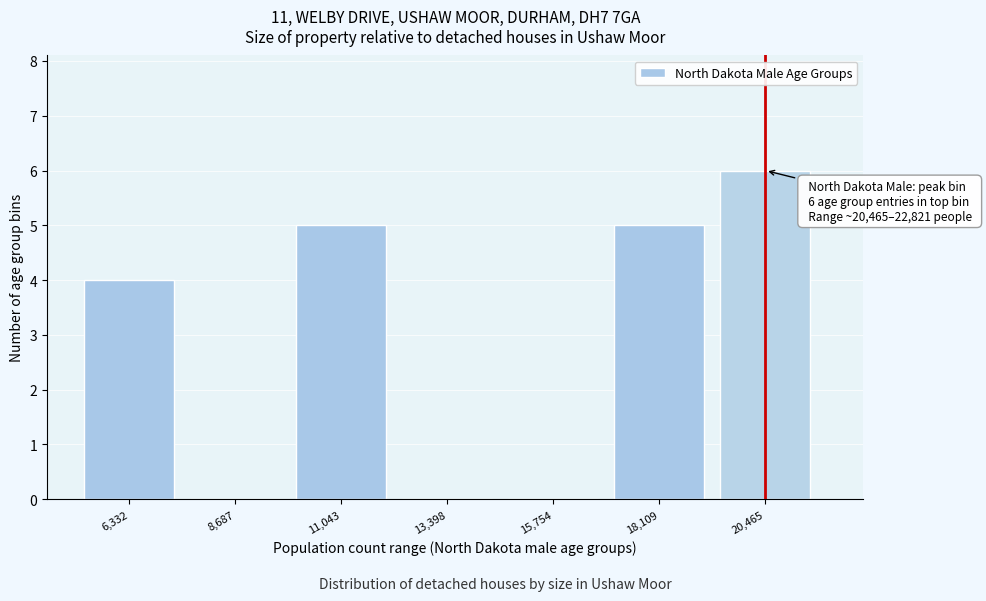

Reading right to left, extract all data points from this chart.

20,465=6	18,109=5	15,754=0	13,398=0	11,043=5	8,687=0	6,332=4